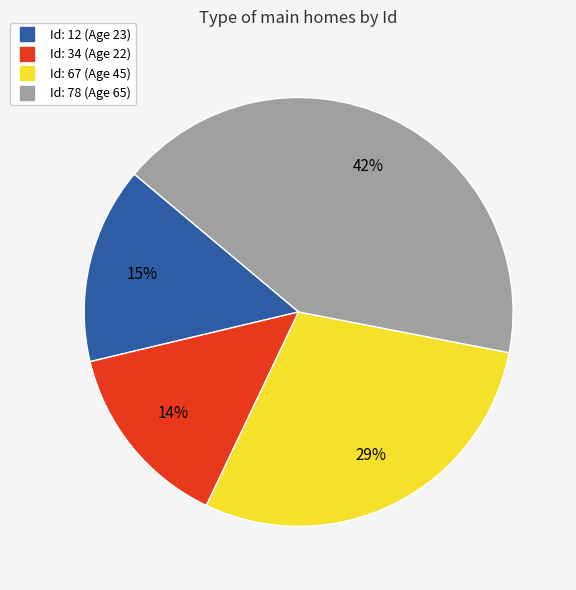

To the nearest percent, what is the average slice percentage?

25%